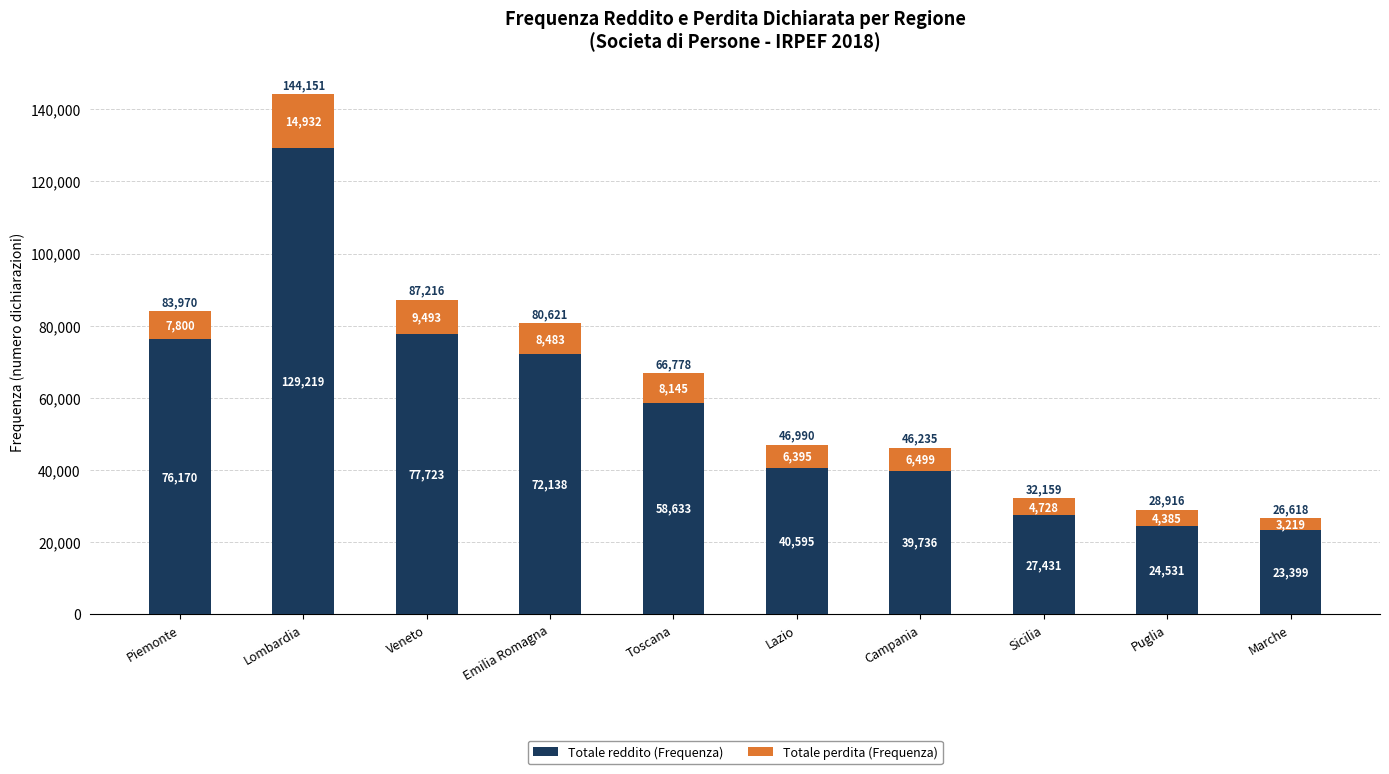

How many bars are there in total?

10